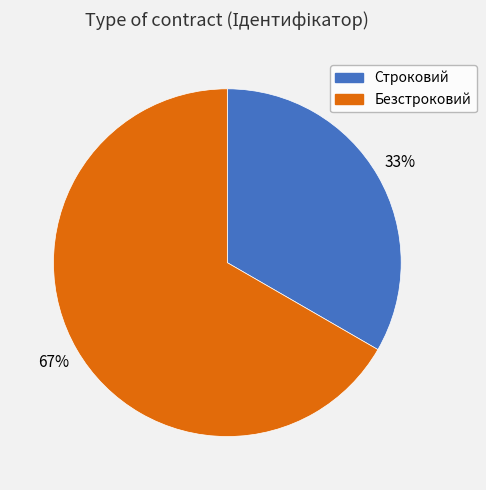

Which slice is the smallest?

Строковий